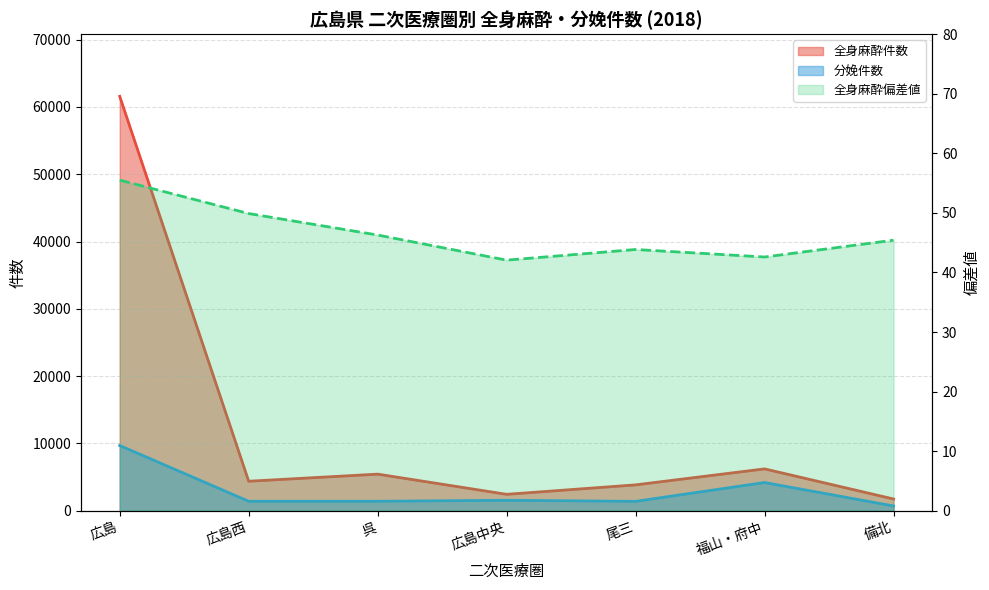

Count the number of categories in the chart.

7